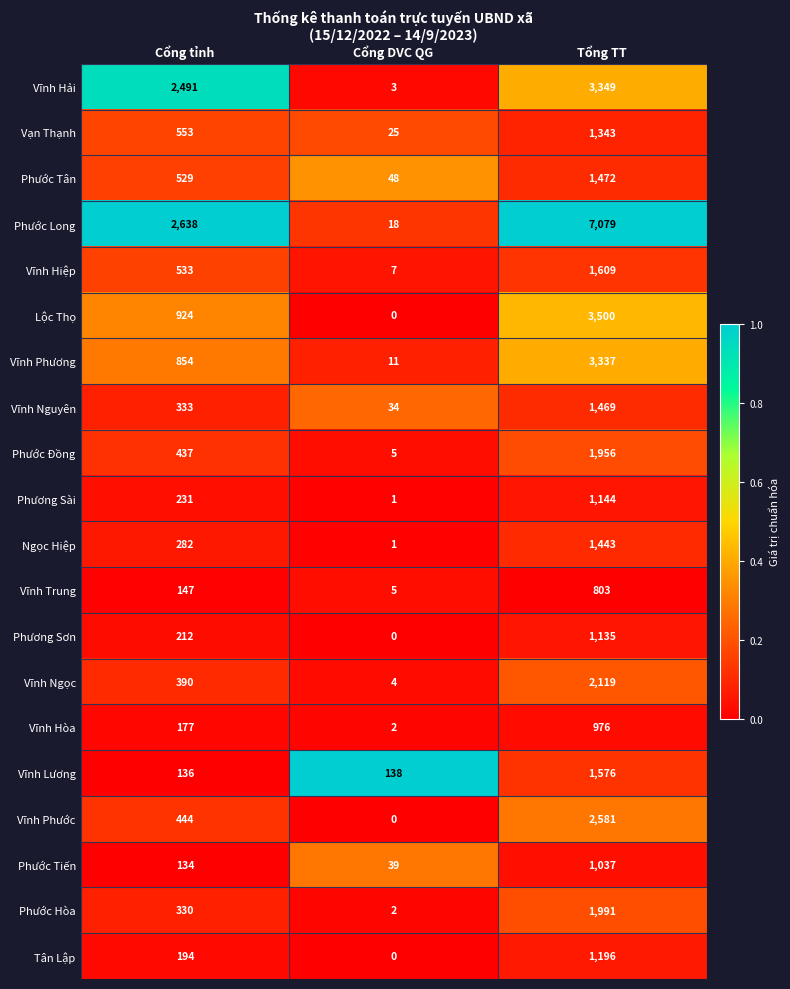

Which series has the largest range (max minus min)?

Phước Long